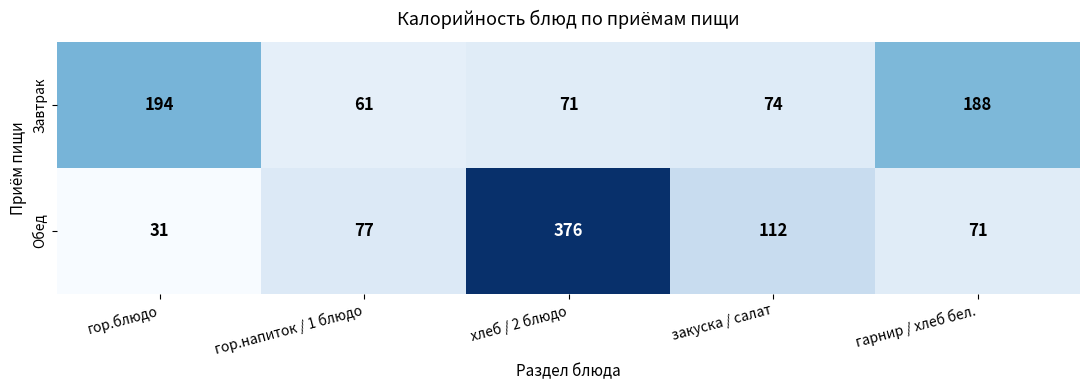

Reading left to right, what are all the values shown in this chart?

Завтрак: гор.блюдо=194	гор.напиток / 1 блюдо=61	хлеб / 2 блюдо=71	закуска / салат=74	гарнир / хлеб бел.=188
Обед: гор.блюдо=31	гор.напиток / 1 блюдо=77	хлеб / 2 блюдо=376	закуска / салат=112	гарнир / хлеб бел.=71